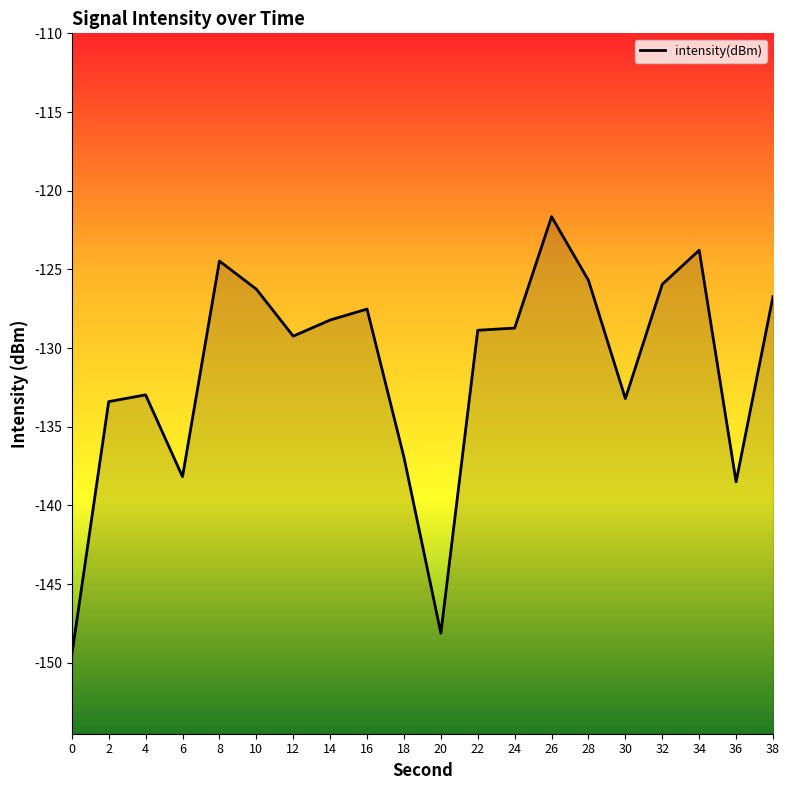

Rank the categories by value from lowest to highest.

0, 20, 36, 6, 18, 2, 30, 4, 12, 22, 24, 14, 16, 38, 10, 32, 28, 8, 34, 26